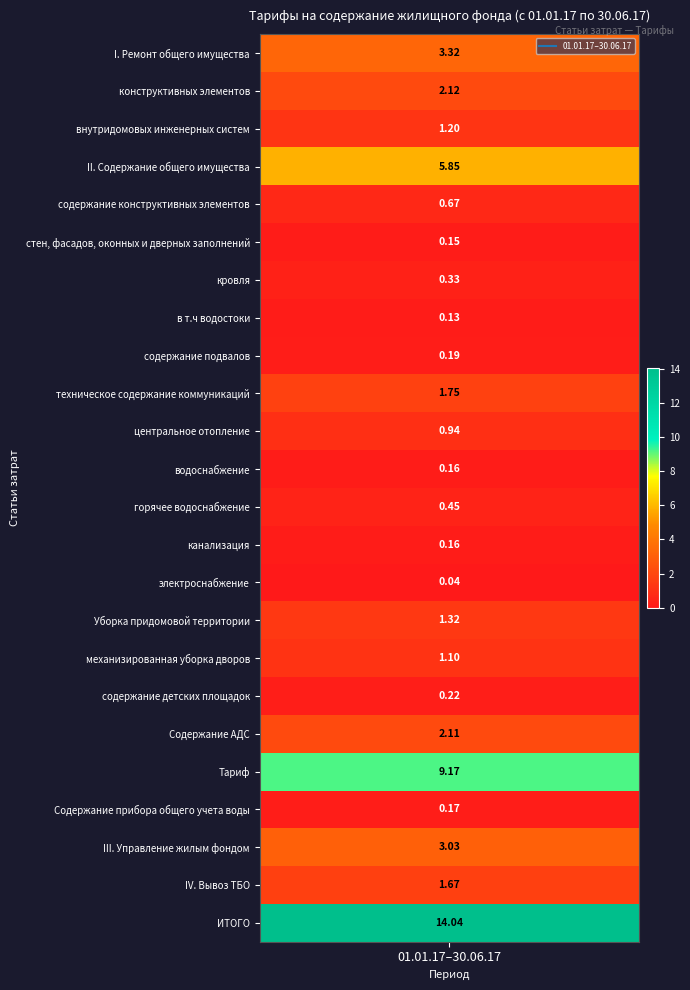

List the labels in order of value, smallest first.

электроснабжение, в т.ч водостоки, стен, фасадов, оконных и дверных заполнений, водоснабжение, канализация, Содержание прибора общего учета воды, содержание подвалов, содержание детских площадок, кровля, горячее водоснабжение, содержание конструктивных элементов, центральное отопление, механизированная уборка дворов, внутридомовых инженерных систем, Уборка придомовой территории, IV. Вывоз ТБО, техническое содержание коммуникаций, Содержание АДС, конструктивных элементов, III. Управление жилым фондом, I. Ремонт общего имущества, II. Содержание общего имущества, Тариф, ИТОГО